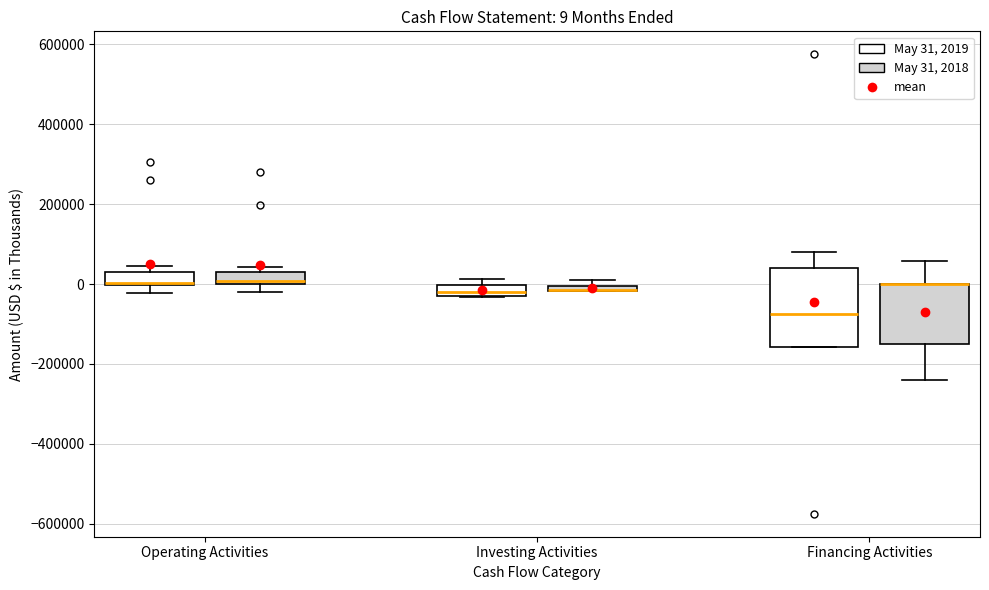

Which box is the tallest, from its lower edge to its upper edge?

Financing Activities (May 31, 2019)